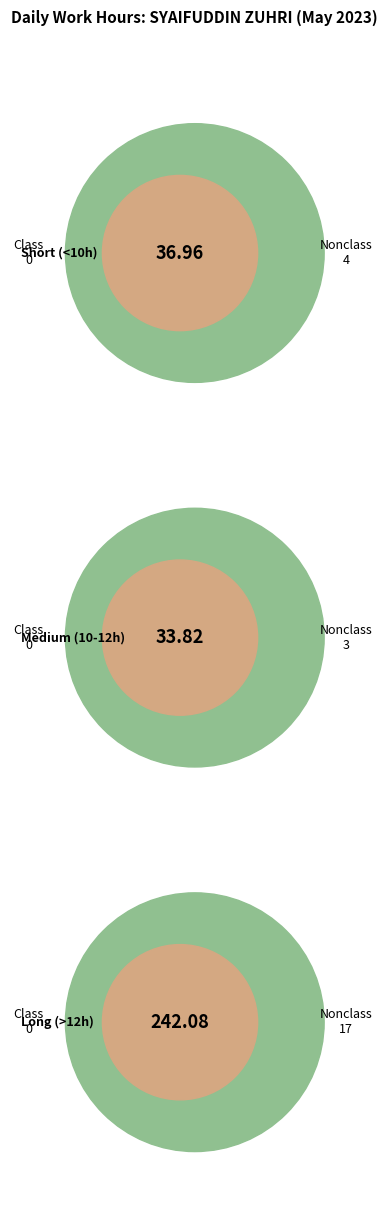

Between 9 and 8, which is larger?

9